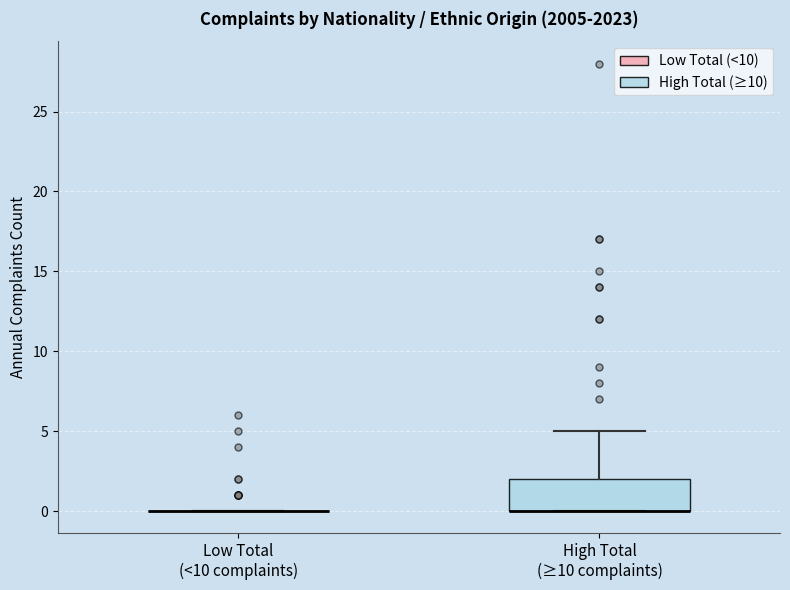

Reading left to right, transcribe this box plot: for each box, give where its median line is, the range the box spans, and where its two whiskers end, as read against the y-axis. The values are not printed on the chart, so give them approximately, as read against the axis.

Low Total (<10 complaints): box collapsed to a line at 0, whiskers 0 to 0
High Total (≥10 complaints): median 0 (drawn on the box's lower edge), box 0 to 2, whiskers 0 to 5